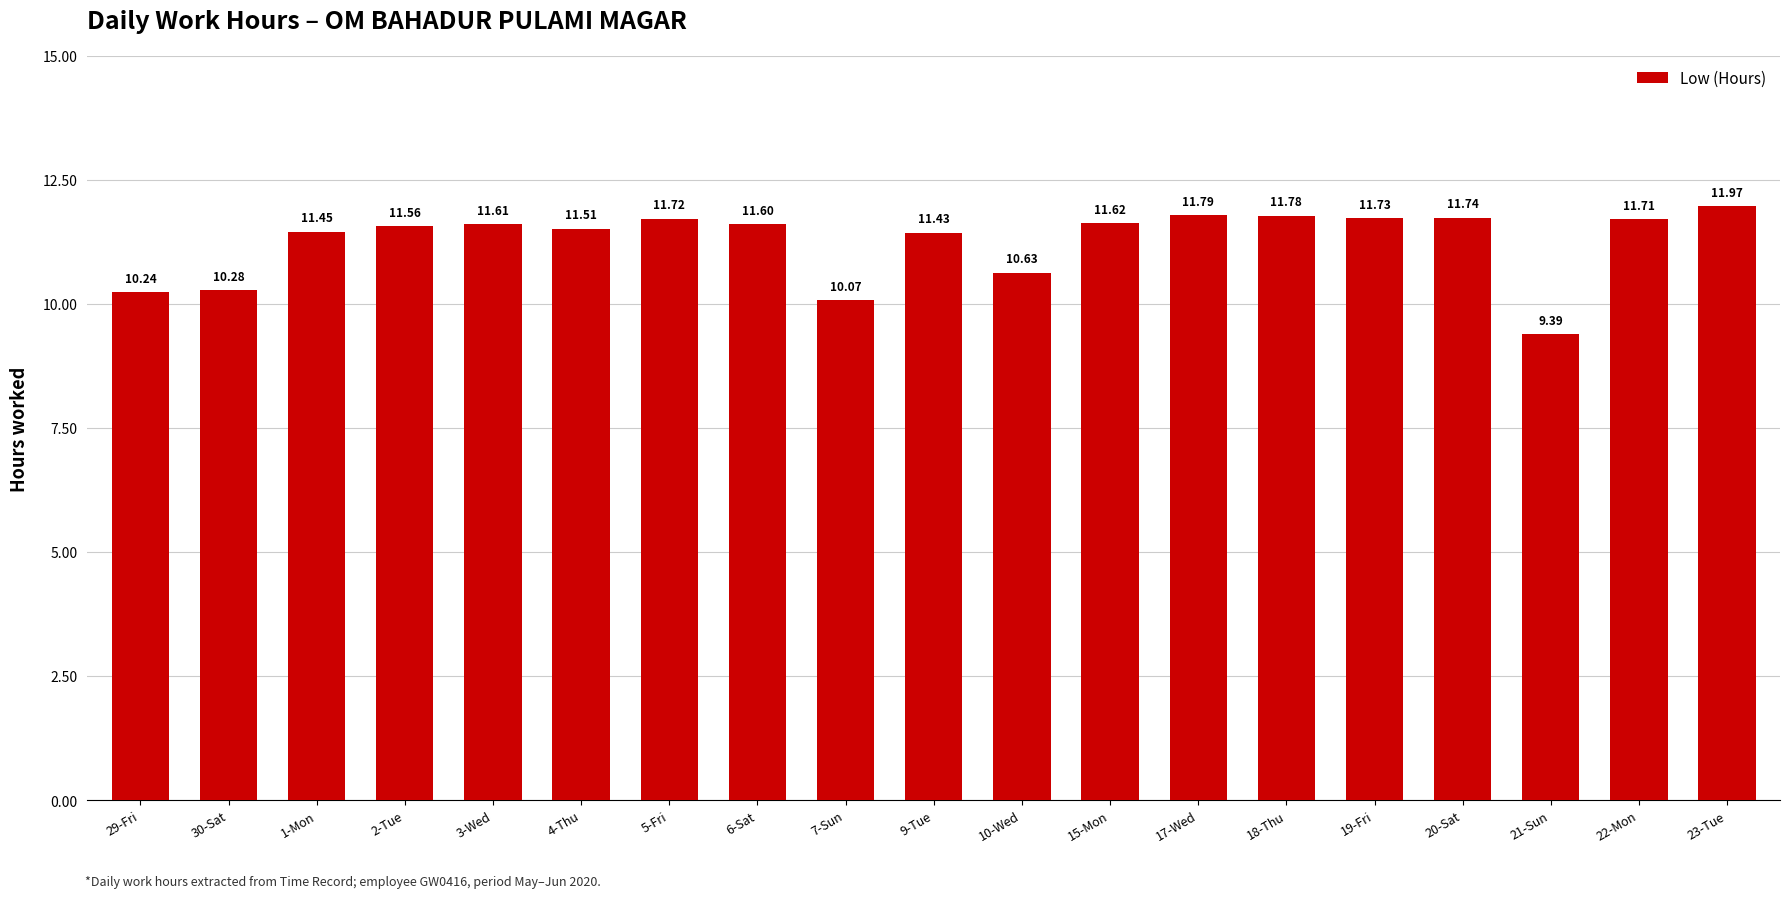

How many bars are there in total?

19